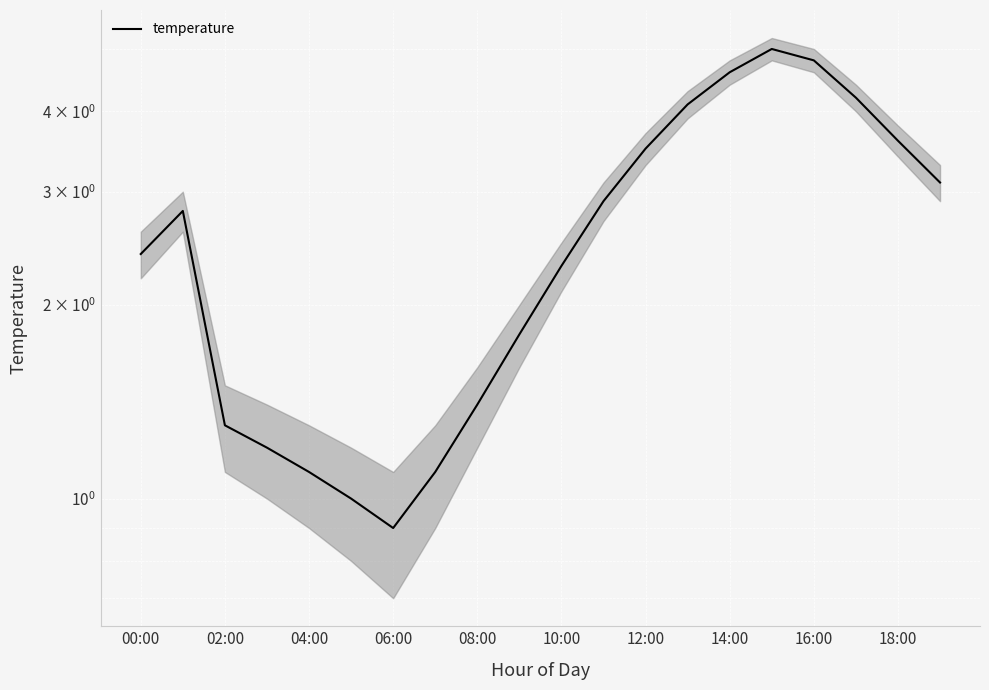

How many data points are less than 2?

8